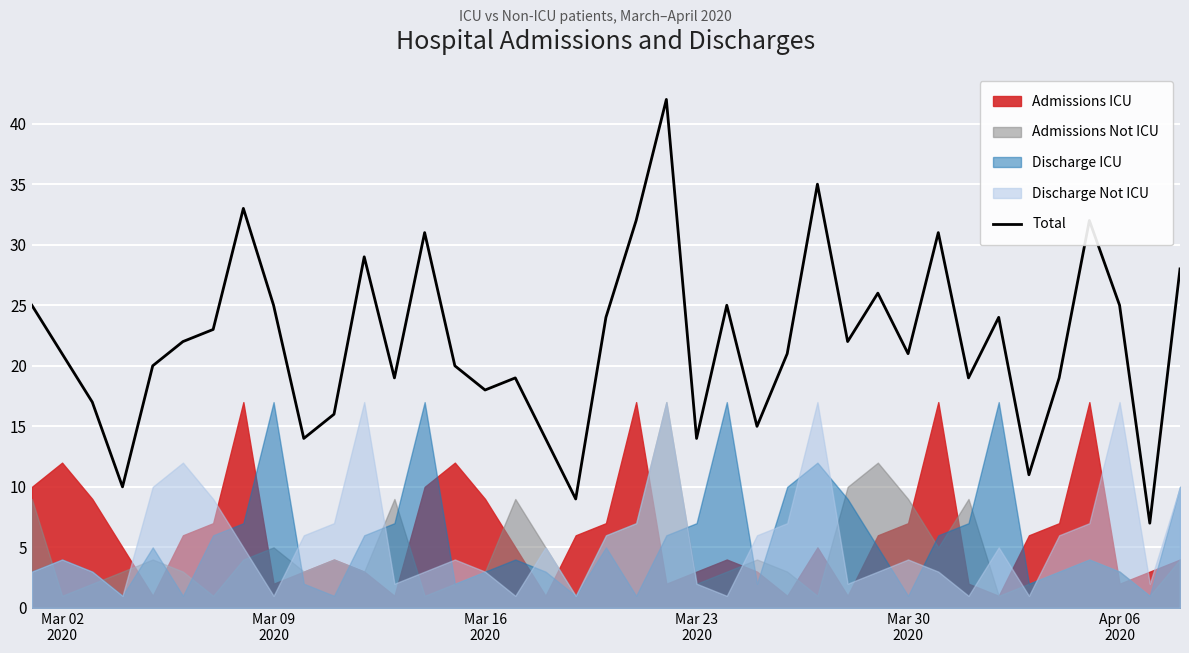

What is the lowest value of the Total series?

7